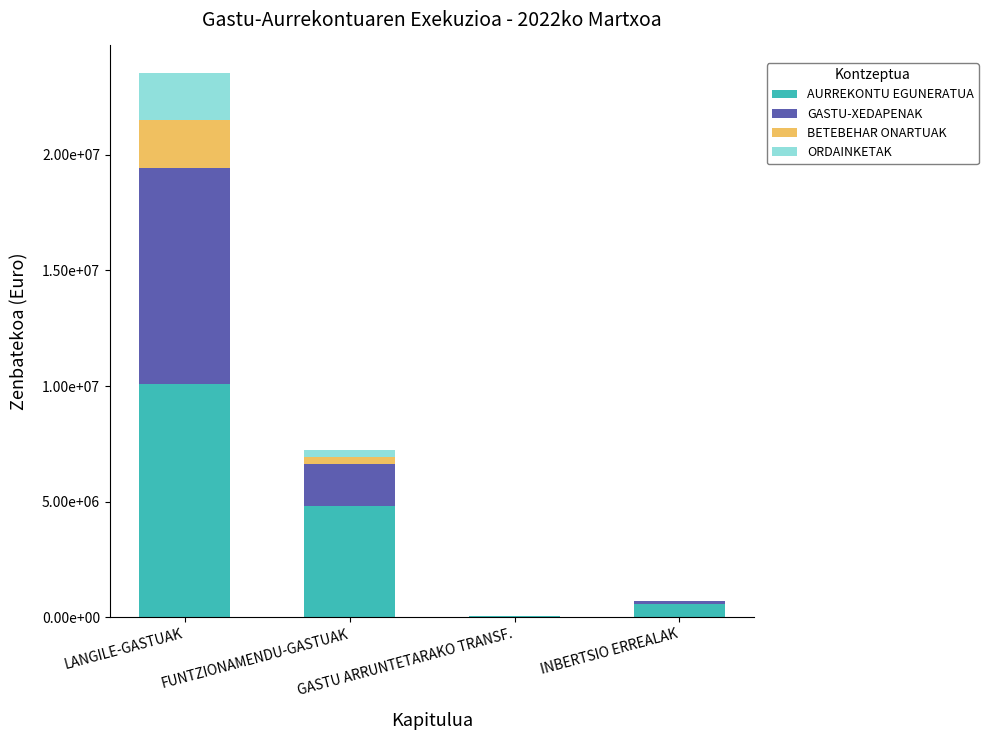

What are all the series names shown in the legend?

AURREKONTU EGUNERATUA, GASTU-XEDAPENAK, BETEBEHAR ONARTUAK, ORDAINKETAK